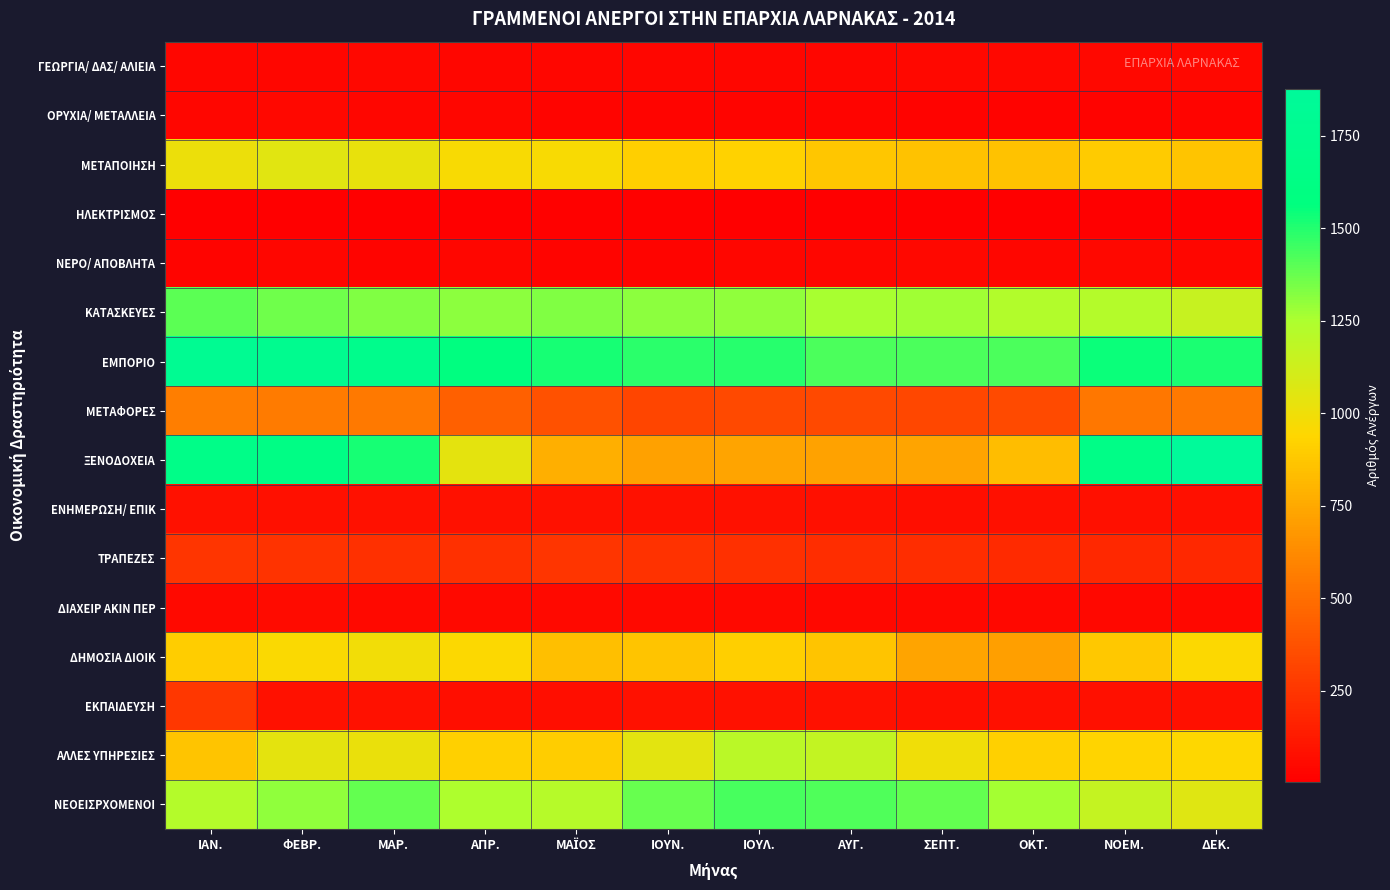

Which label corresponds to the smallest value in the chart?

ΔΕΚ.